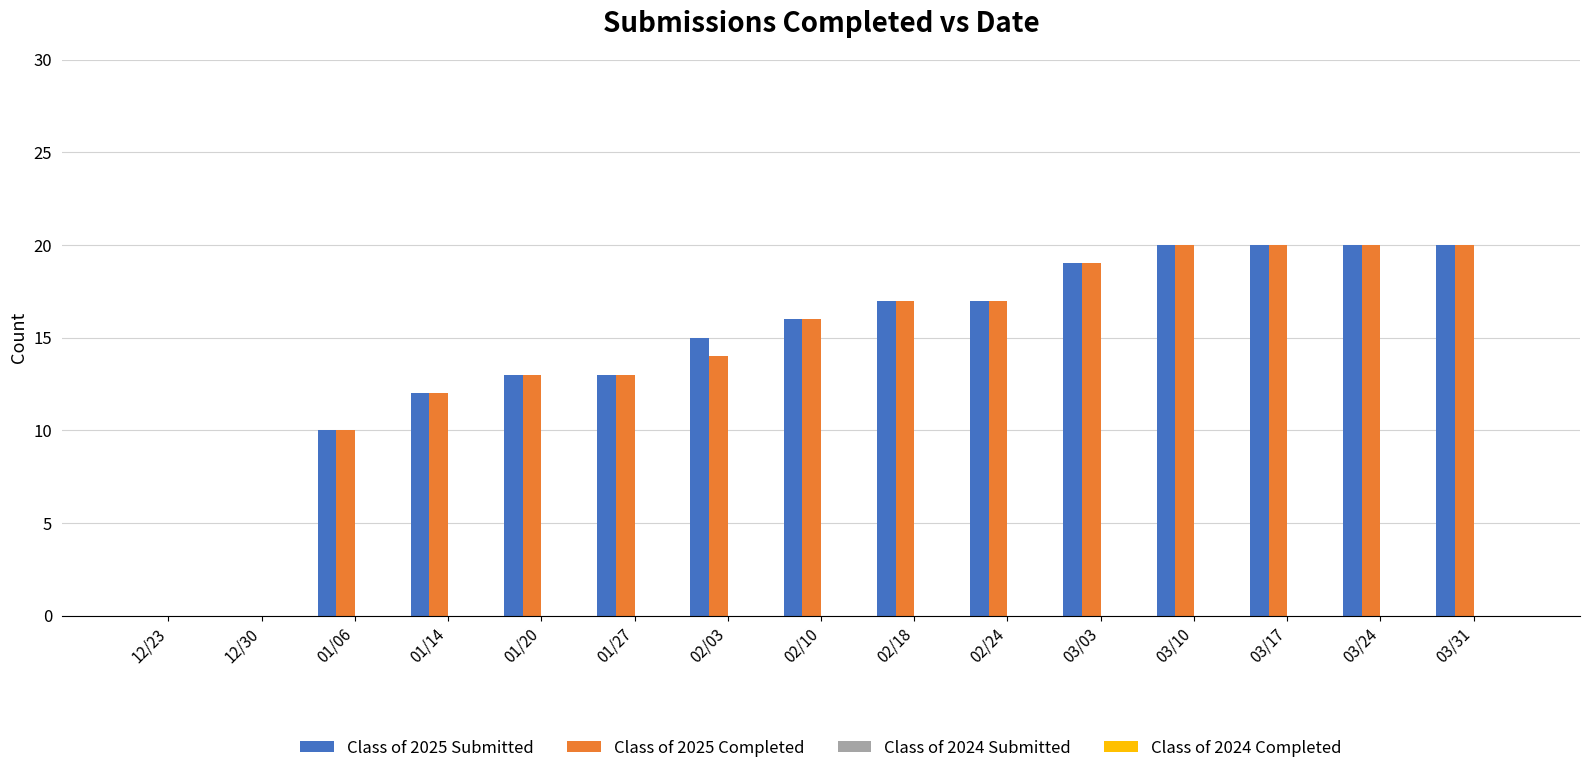

What is the sum of all Class of 2025 Completed values?

211